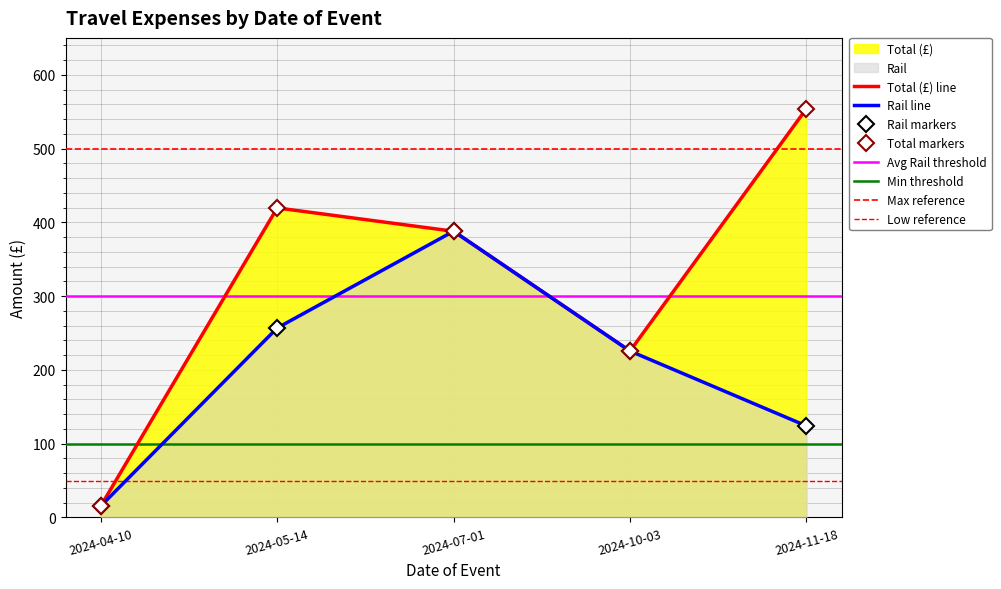

What is the sum of the Rail values at 2024-11-18 and 2024-10-03?

349.5